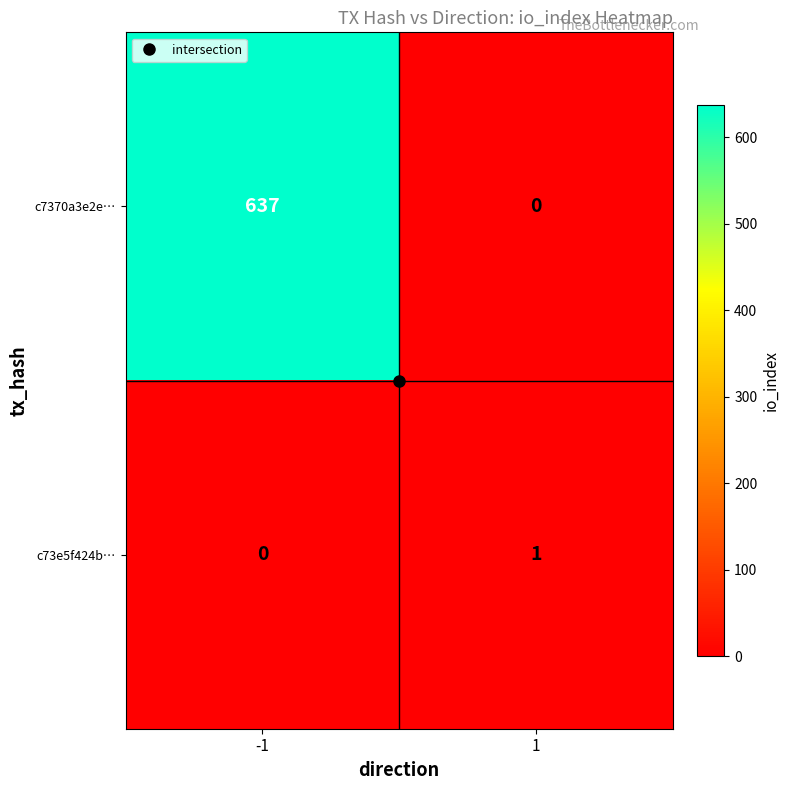

What is the difference between the c7370a3e2e… values at -1 and 1?

637